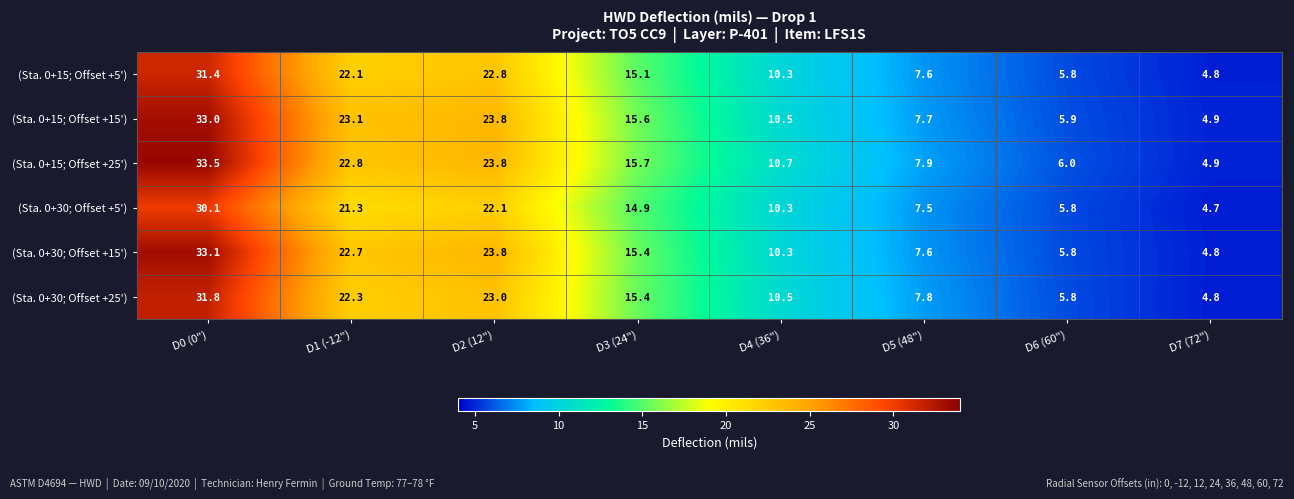

Rank the categories by (Sta. 0+30; Offset +25') value from highest to lowest.

D0 (0"), D2 (12"), D1 (-12"), D3 (24"), D4 (36"), D5 (48"), D6 (60"), D7 (72")